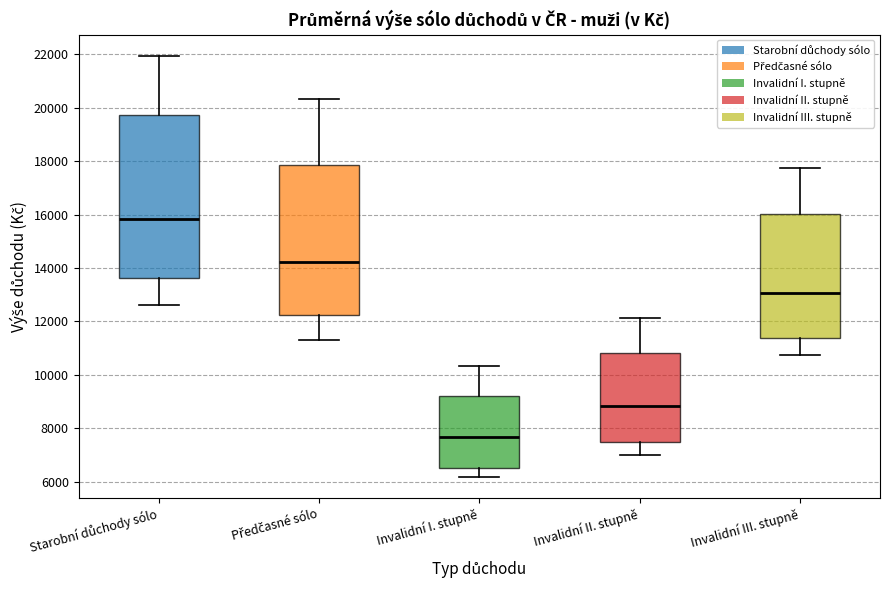

Where does the upper whisker of the box for Invalidní I. stupně end on the y-axis? The values are not printed on the chart, so give them approximately, as read against the axis.

10400